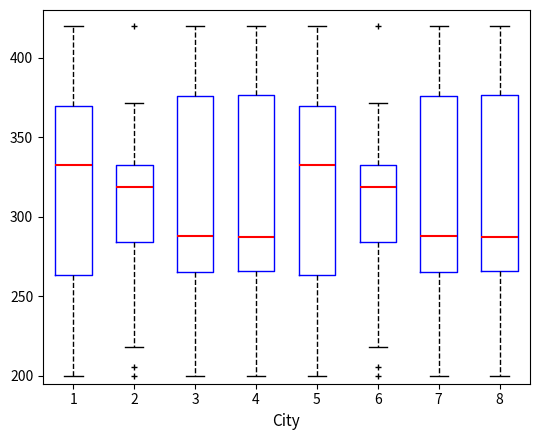

Reading left to right, read every box against the y-axis: the position of its median line, the range the box covers, and the ends of its whiskers. The values are not printed on the chart, so give them approximately, as read against the axis.

1: median 335, box 265 to 370, whiskers 200 to 420
2: median 320, box 285 to 330, whiskers 220 to 370
3: median 290, box 265 to 375, whiskers 200 to 420
4: median 285, box 265 to 375, whiskers 200 to 420
5: median 335, box 265 to 370, whiskers 200 to 420
6: median 320, box 285 to 330, whiskers 220 to 370
7: median 290, box 265 to 375, whiskers 200 to 420
8: median 285, box 265 to 375, whiskers 200 to 420